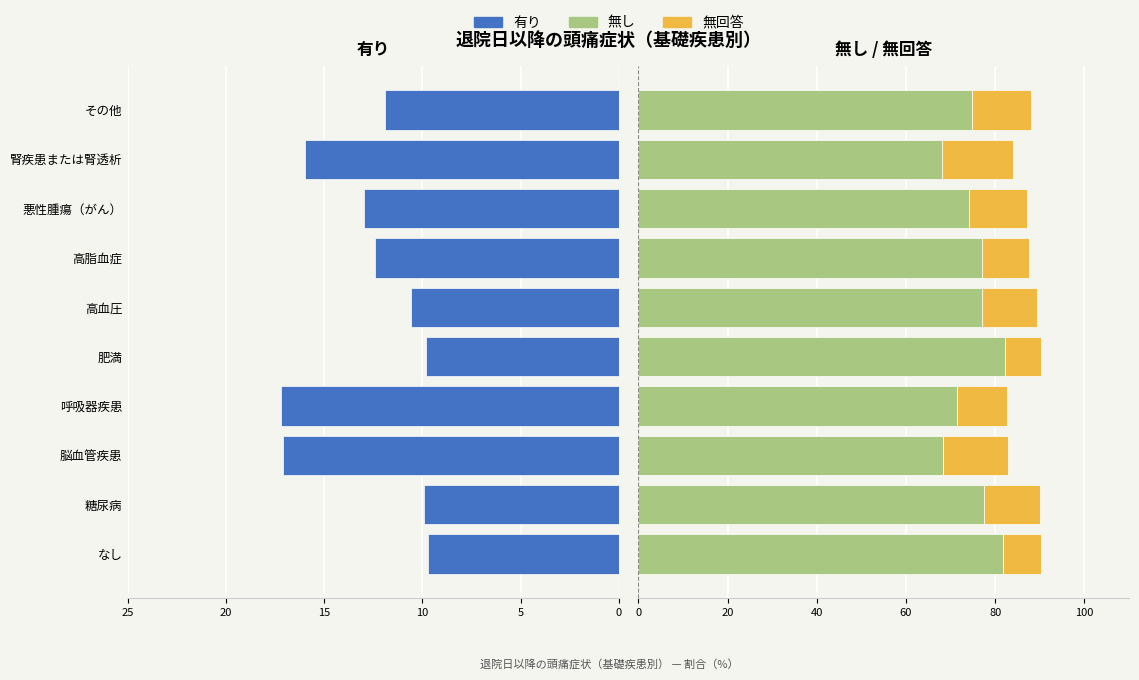

What is the average value of the 無回答 series?

12.0